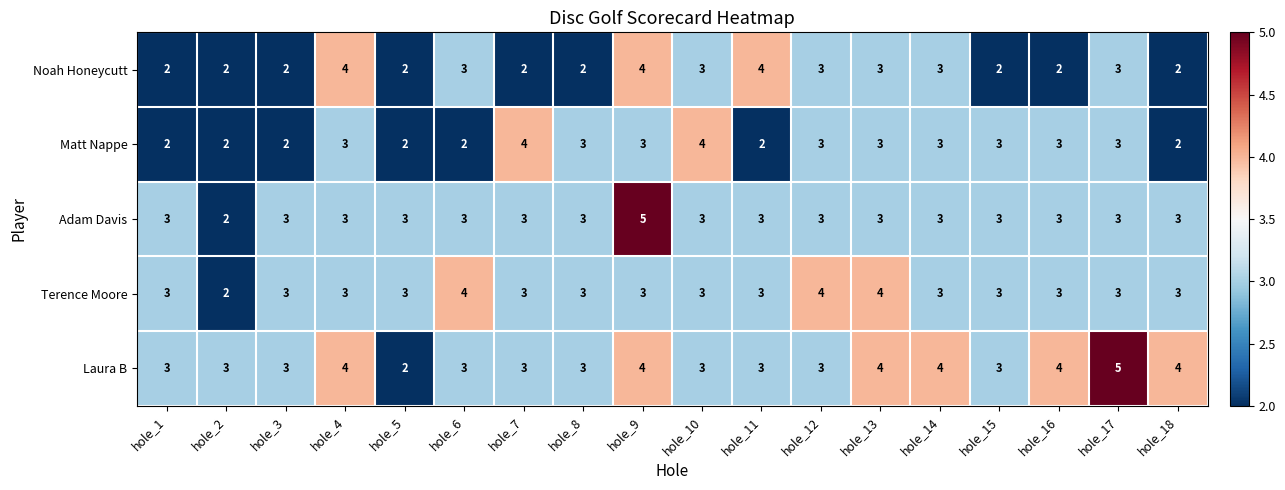

Which series changed the most between hole_4 and hole_7?

Noah Honeycutt